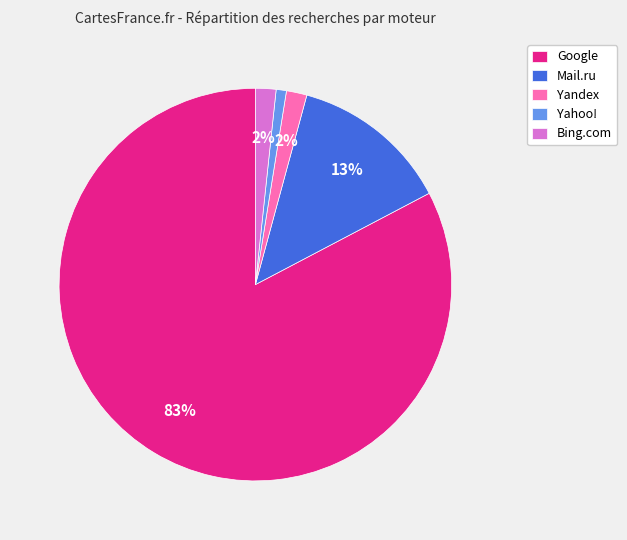

Count the number of slices in the pie.

5